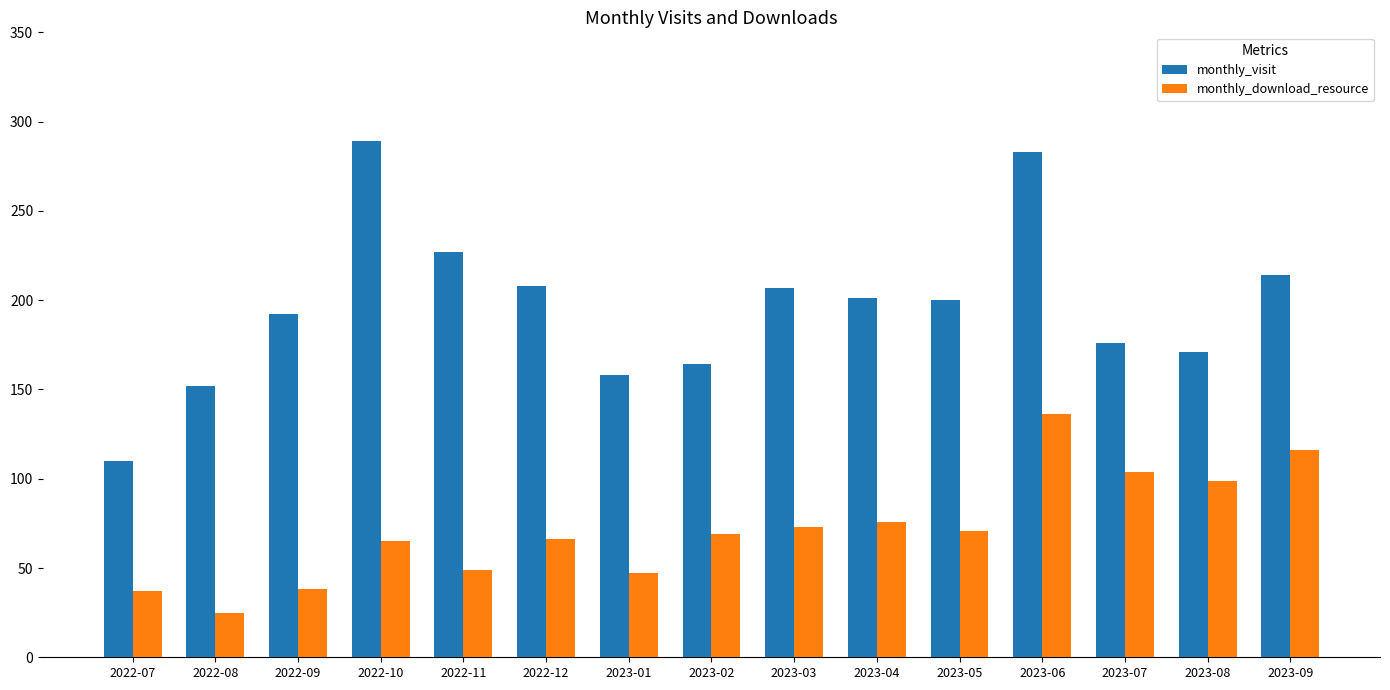

Rank the series by their average value, from highest to lowest.

monthly_visit, monthly_download_resource